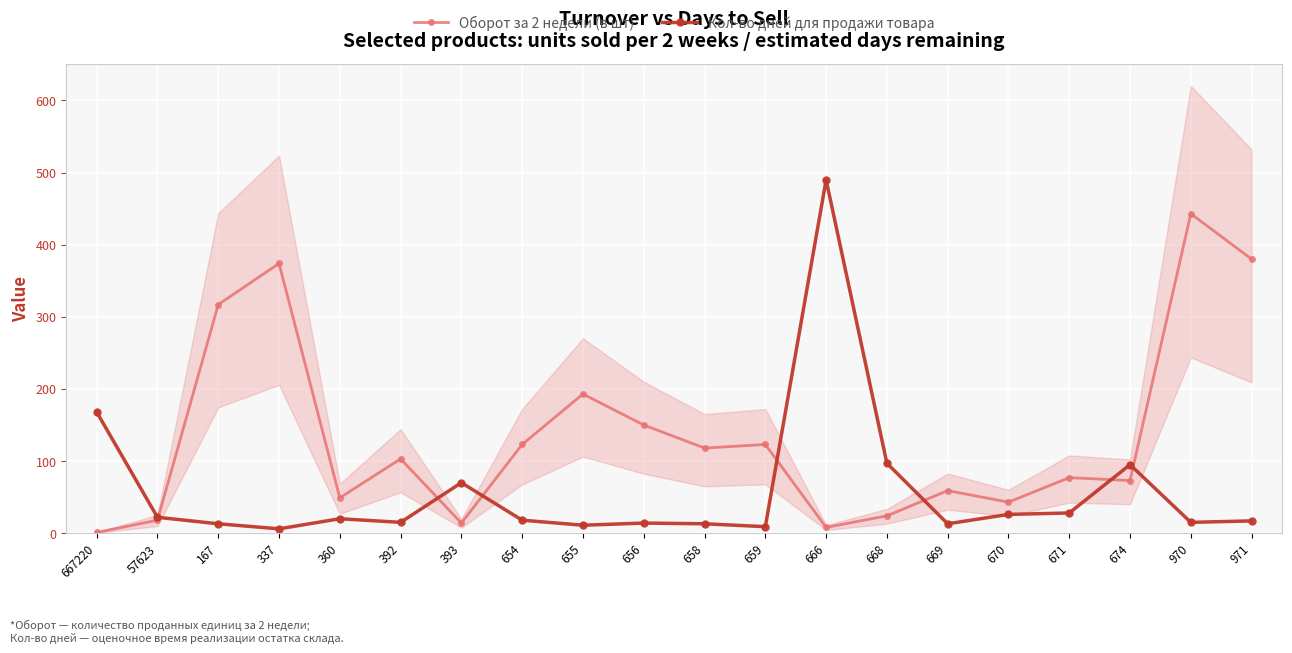

Which series ends up on top after the final intersection of Оборот за 2 недели (в шт) and Кол-во дней для продажи товара?

Оборот за 2 недели (в шт)